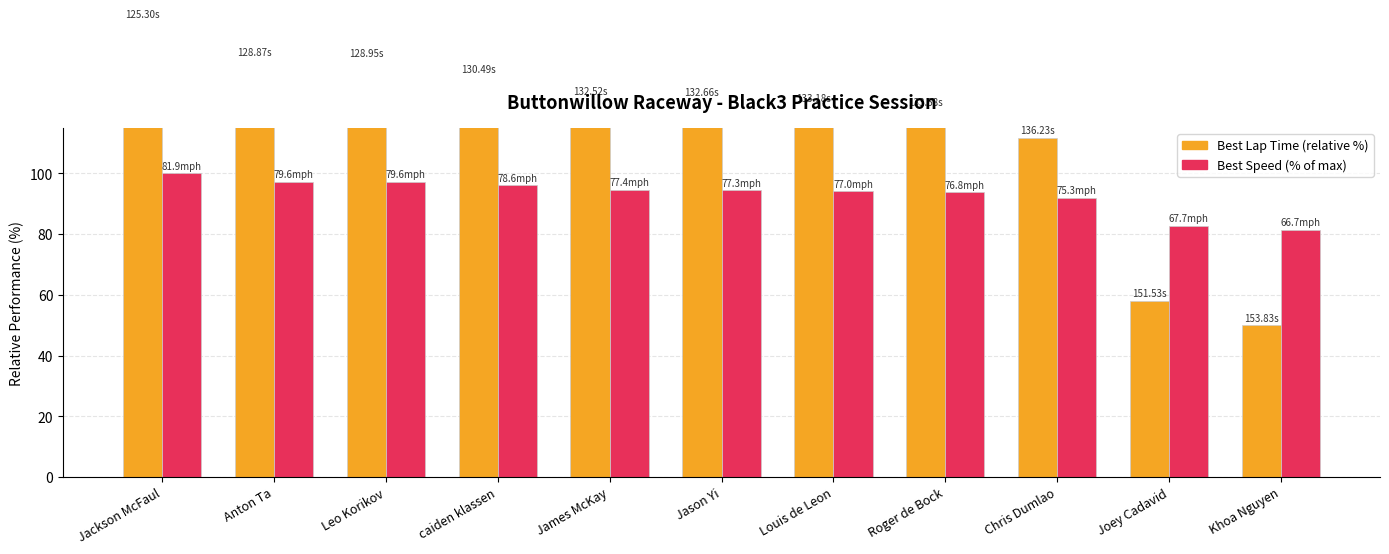

What is the smallest value displayed?

50.0